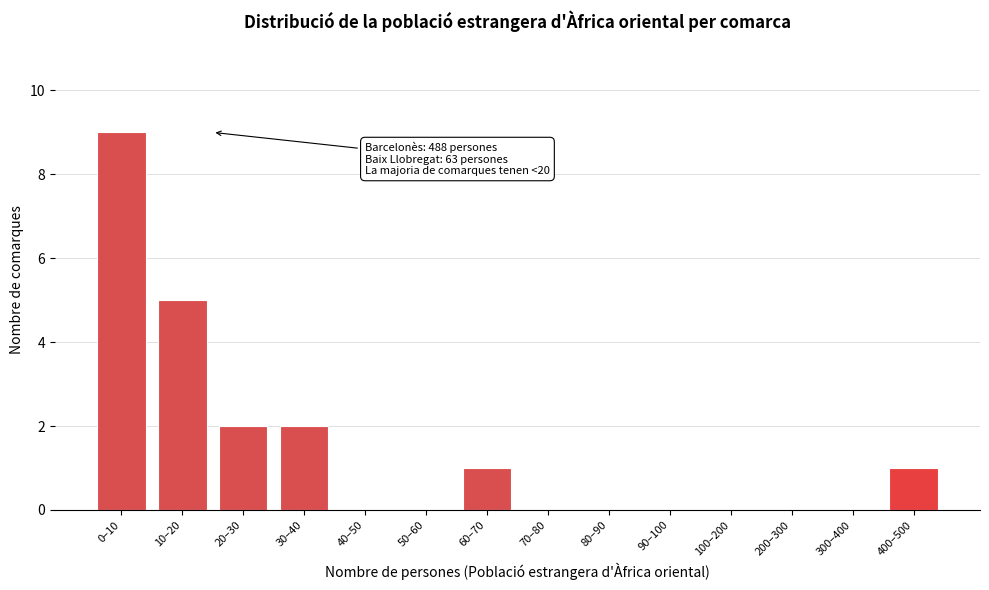

Reading left to right, list all the values displayed in this chart.

0–10=9	10–20=5	20–30=2	30–40=2	40–50=0	50–60=0	60–70=1	70–80=0	80–90=0	90–100=0	100–200=0	200–300=0	300–400=0	400–500=1